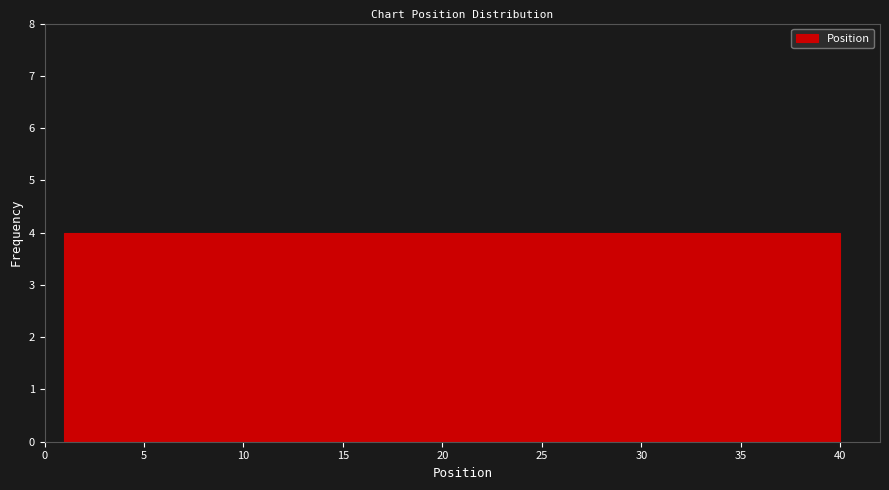

What is the height of the bar covering 28.3 to 32.2 on the x-axis? Neither the bar edges nor the heights are printed on the chart, so give them approximately, as read against the axes.

4